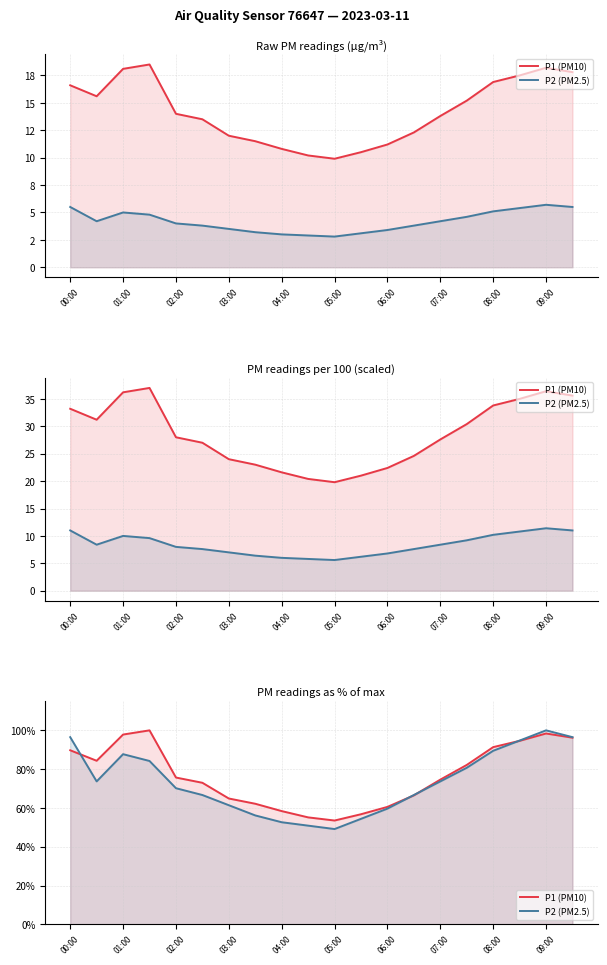

What position from the left is 02:00?

5